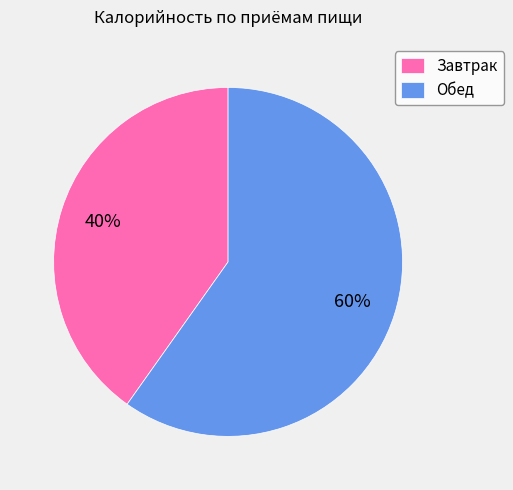

True or false: Завтрак accounts for 49% of the total.

False